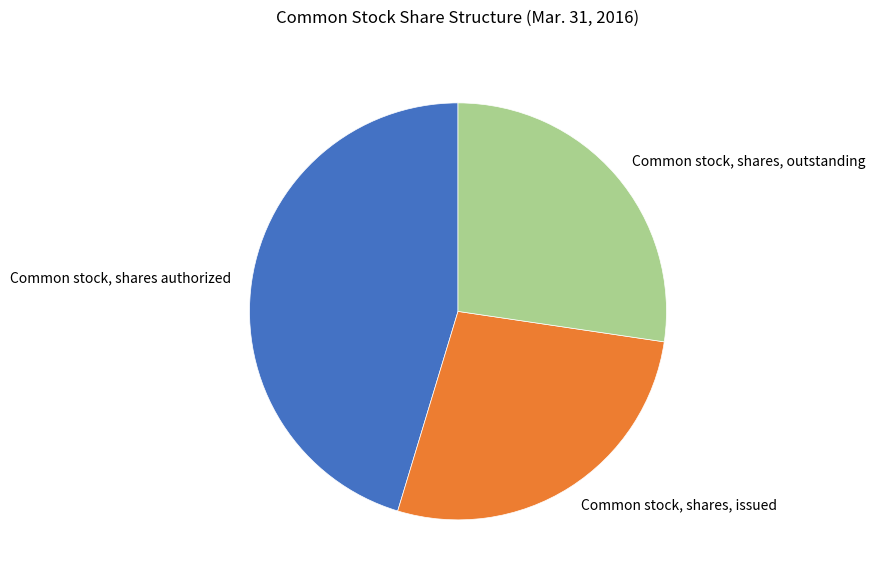

Do Common stock, shares, outstanding and Common stock, shares, issued together represent more than half of the pie?

Yes